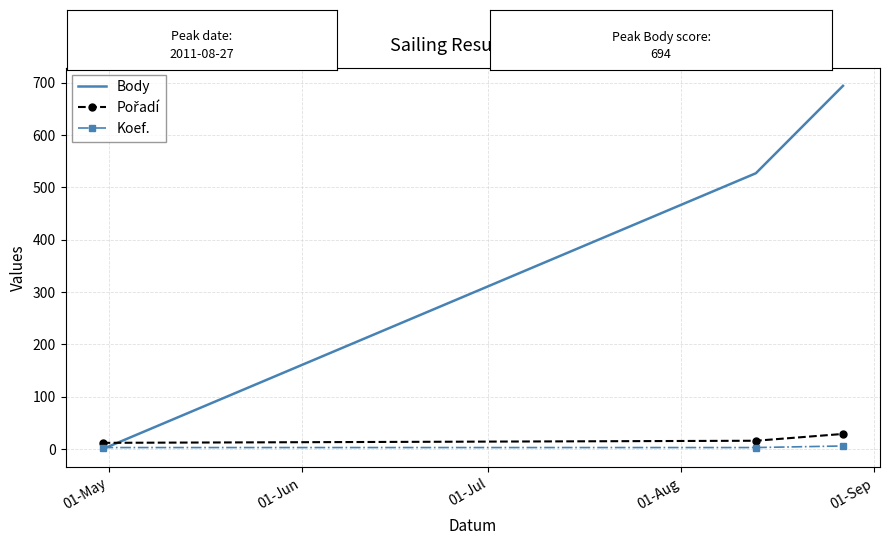

Which series has the largest range (max minus min)?

Body